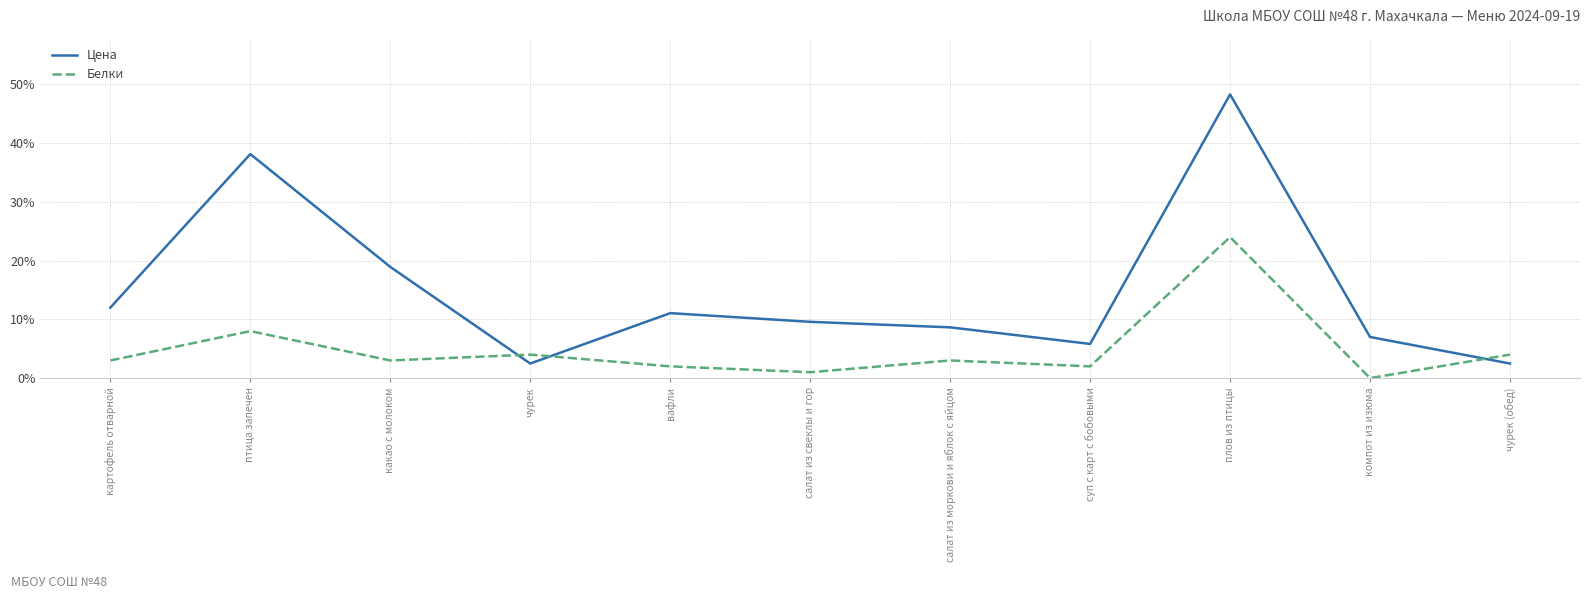

Reading right to left, extract all data points from this chart.

Цена: чурек (обед)=2.5	компот из изюма=7.0	плов из птицы=48.3	суп с карт с бобовыми=5.8	салат из моркови и яблок с яйцом=8.6	салат из свеклы и гор=9.6	вафли=11.1	чурек=2.5	какао с молоком=18.9	птица запечен=38.1	картофель отварной=12.0
Белки: чурек (обед)=4.0	компот из изюма=0.0	плов из птицы=24.0	суп с карт с бобовыми=2.0	салат из моркови и яблок с яйцом=3.0	салат из свеклы и гор=1.0	вафли=2.0	чурек=4.0	какао с молоком=3.0	птица запечен=8.0	картофель отварной=3.0